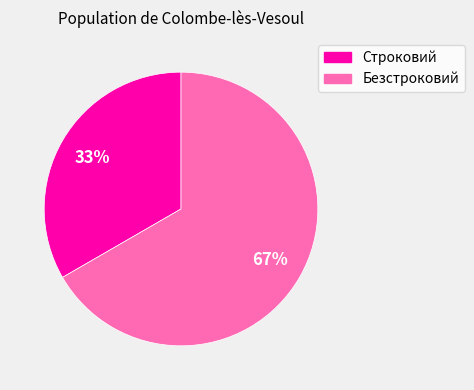

Which category accounts for the majority?

Безстроковий